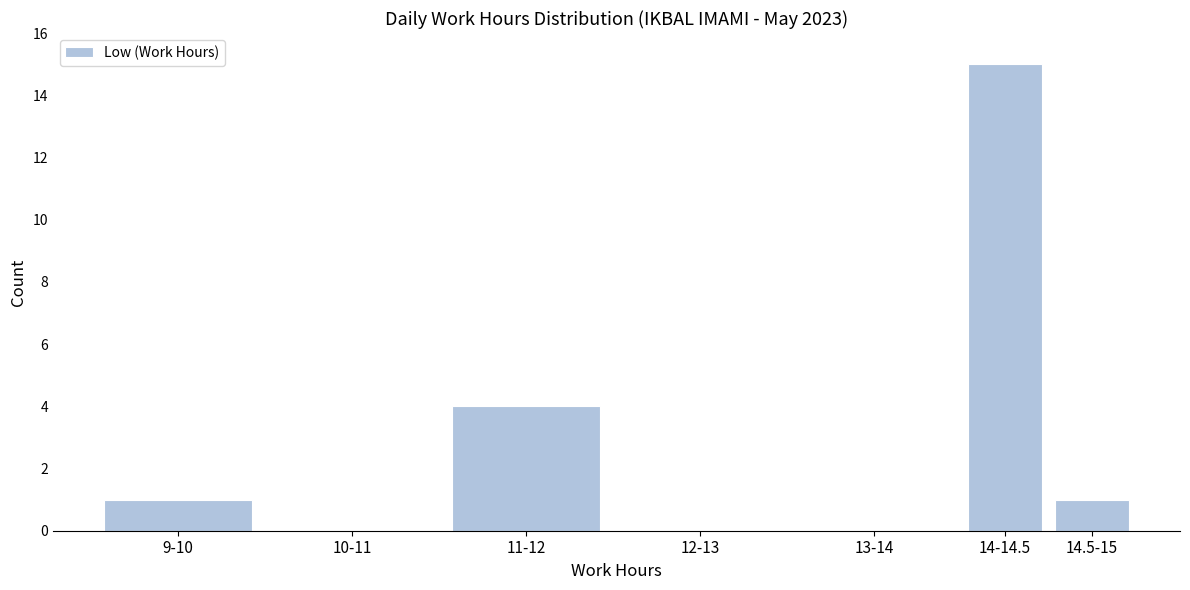

Reading right to left, extract all data points from this chart.

14.5-15=1	14-14.5=15	13-14=0	12-13=0	11-12=4	10-11=0	9-10=1